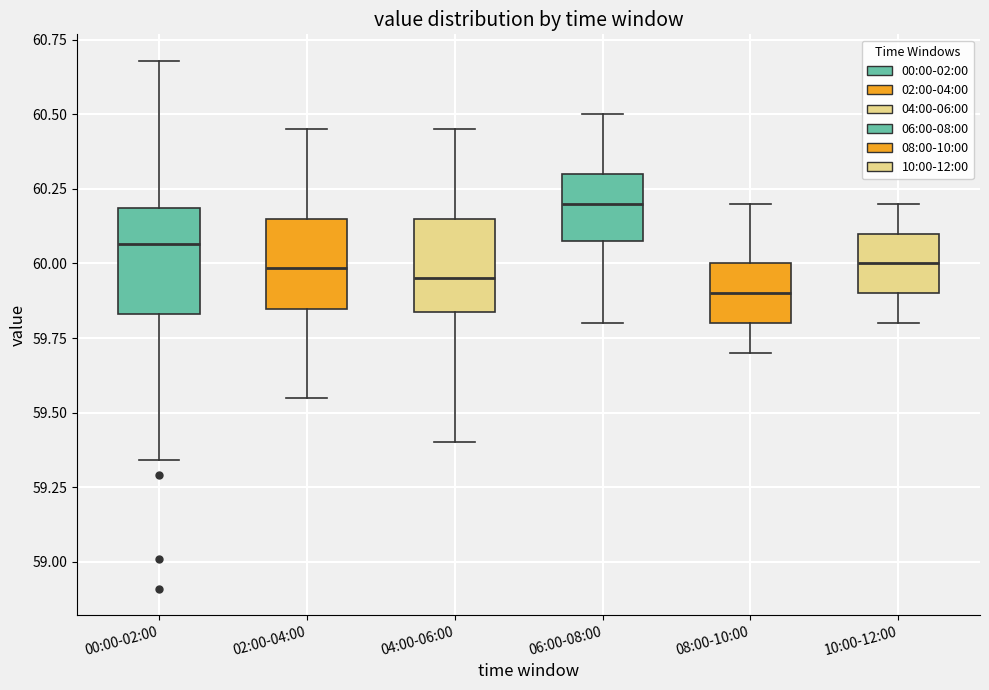

Reading left to right, read every box against the y-axis: the position of its median line, the range the box covers, and the ends of its whiskers. The values are not printed on the chart, so give them approximately, as read against the axis.

00:00-02:00: median 60.05, box 59.85 to 60.20, whiskers 59.35 to 60.70
02:00-04:00: median 60.00, box 59.85 to 60.15, whiskers 59.55 to 60.45
04:00-06:00: median 59.95, box 59.85 to 60.15, whiskers 59.40 to 60.45
06:00-08:00: median 60.20, box 60.10 to 60.30, whiskers 59.80 to 60.50
08:00-10:00: median 59.90, box 59.80 to 60.00, whiskers 59.70 to 60.20
10:00-12:00: median 60.00, box 59.90 to 60.10, whiskers 59.80 to 60.20